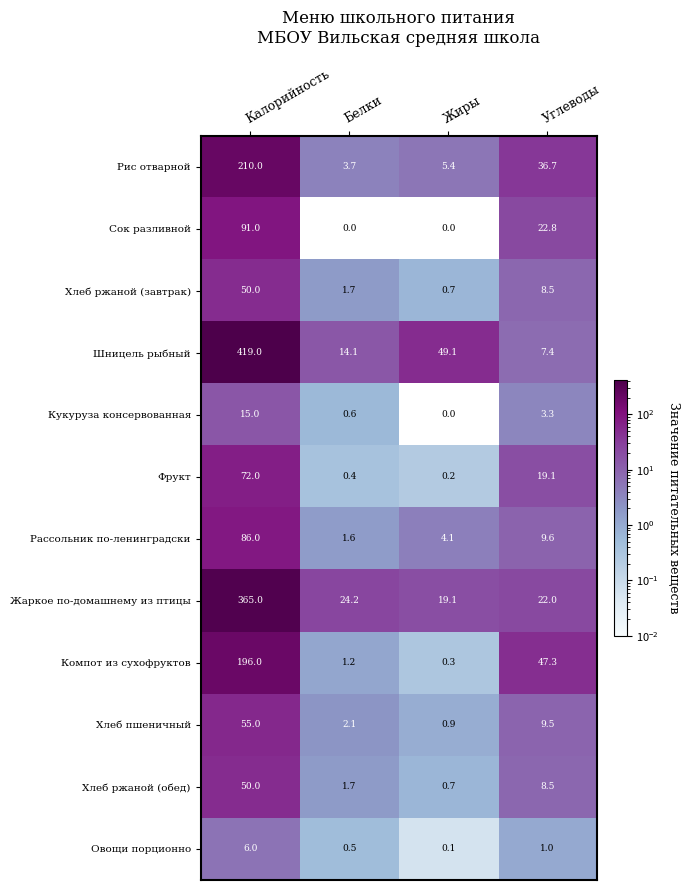

Which series has the widest spread of values?

Шницель рыбный